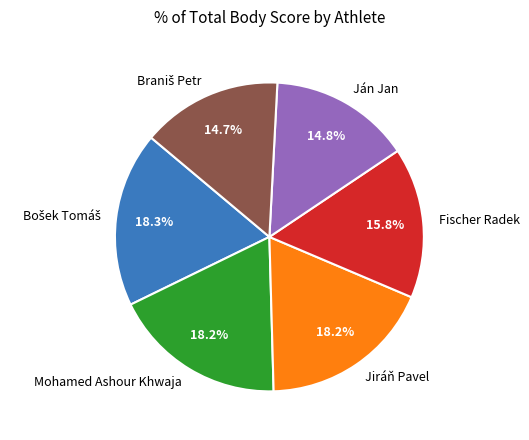

To the nearest percent, what portion does Ján Jan represent?

15%